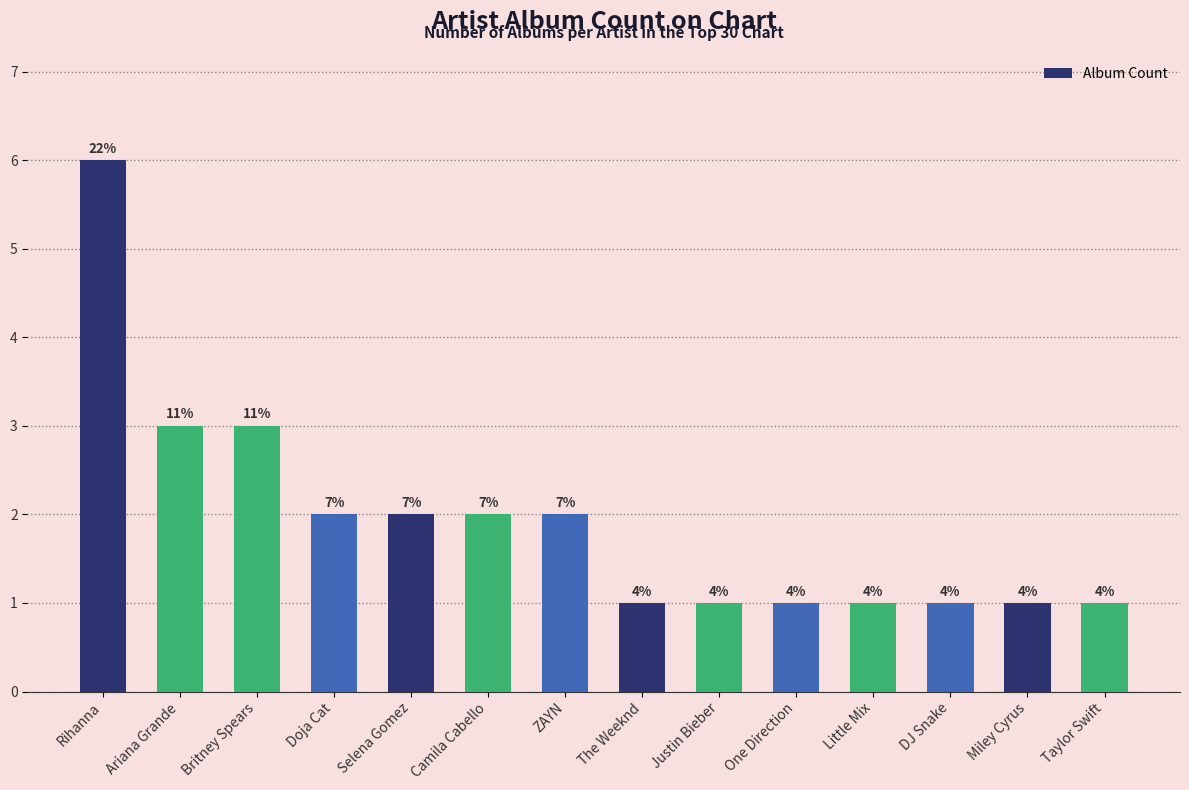

What is the difference between the values at ZAYN and Justin Bieber?

1